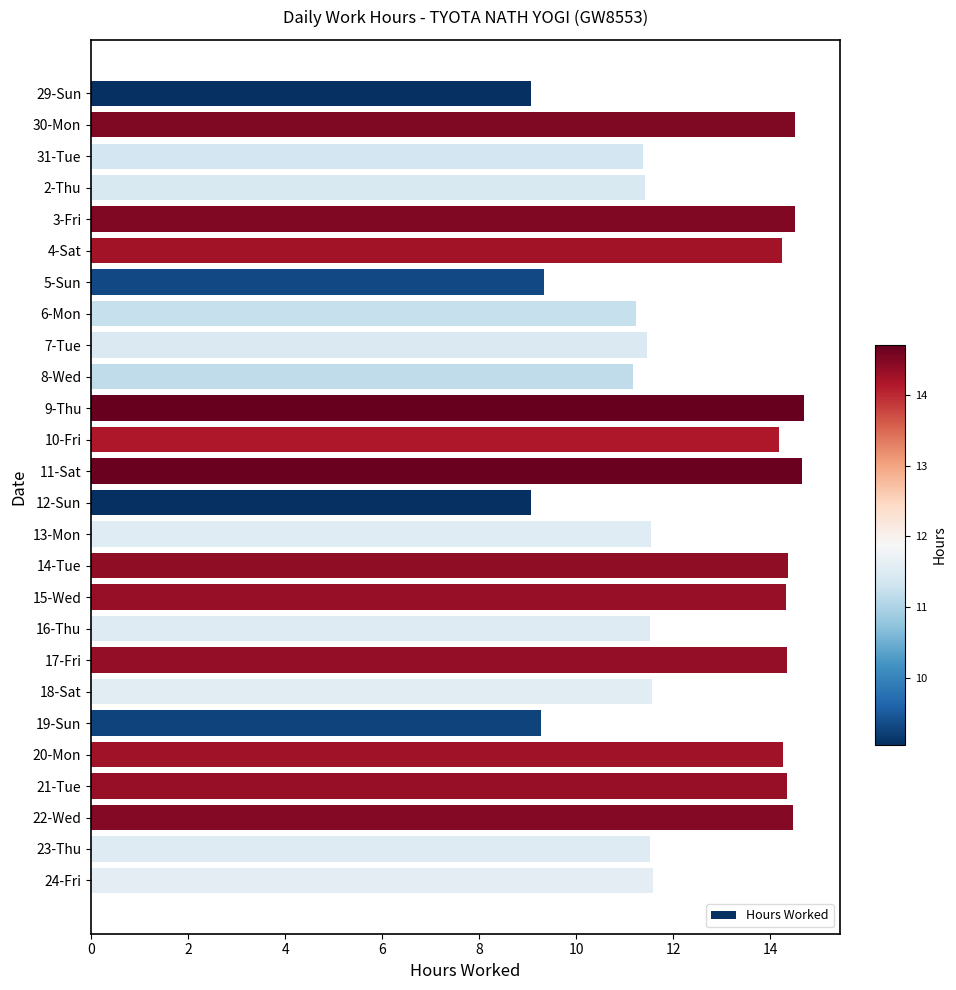

The value at 4-Sat is 19.9. True or false?

False